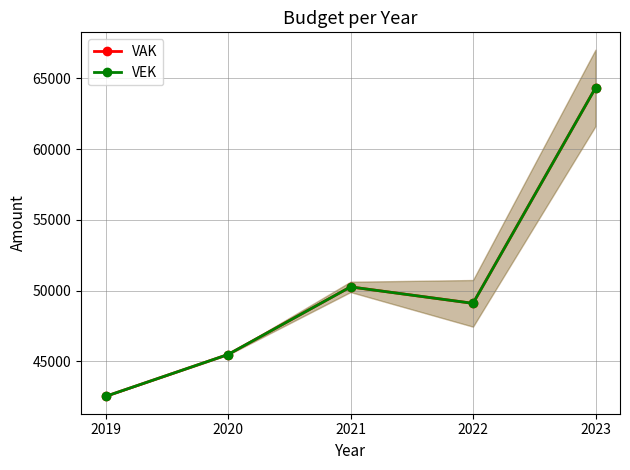

Rank the series at 2020 from highest to lowest value.

VAK, VEK